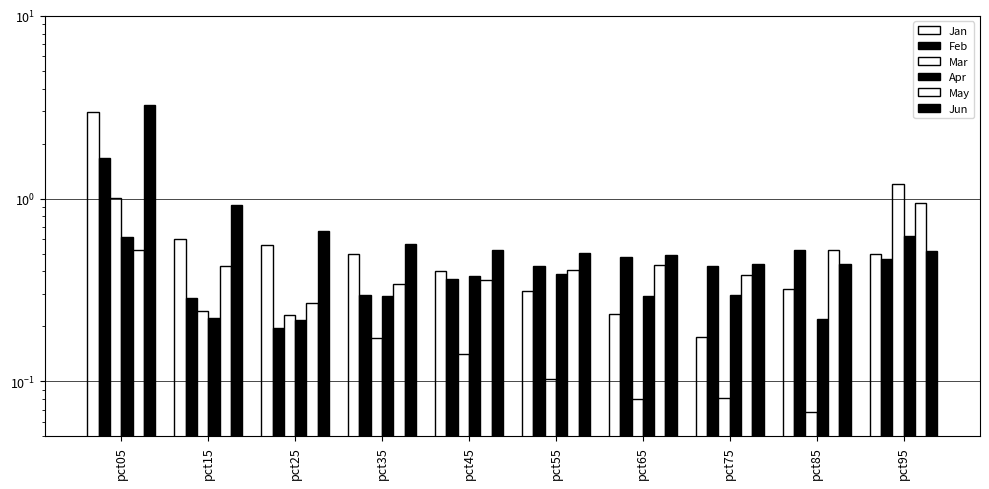

Which category has the lowest value in the Apr series?

pct25